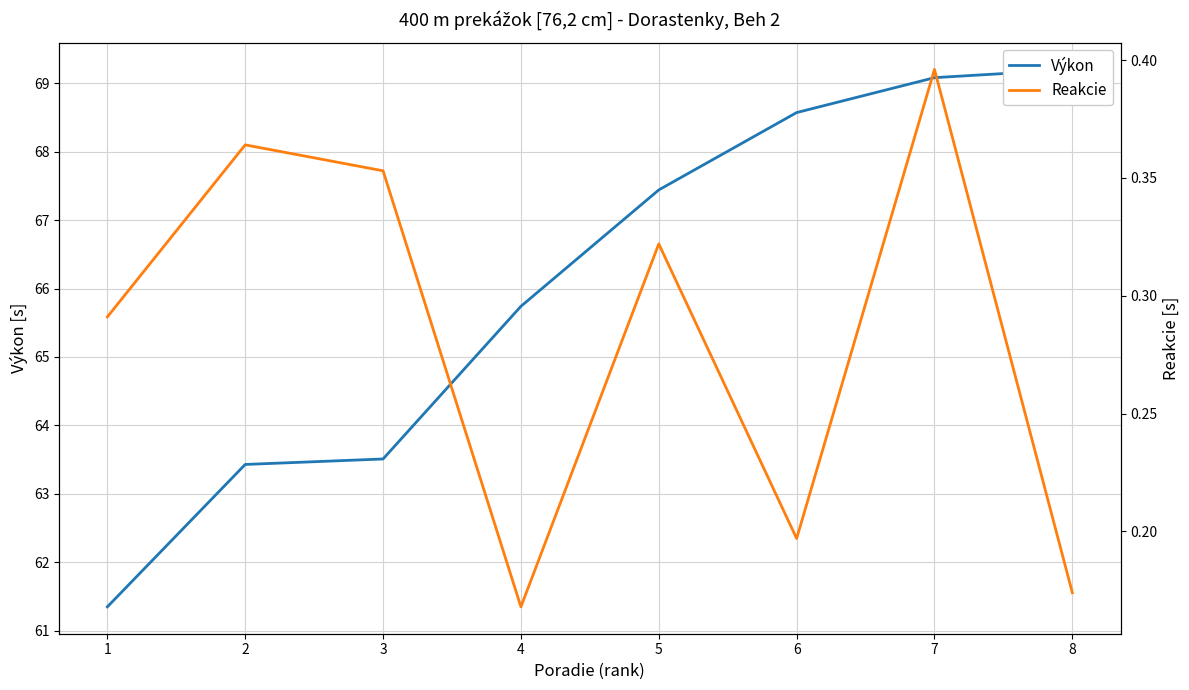

How many series are shown in this chart?

2